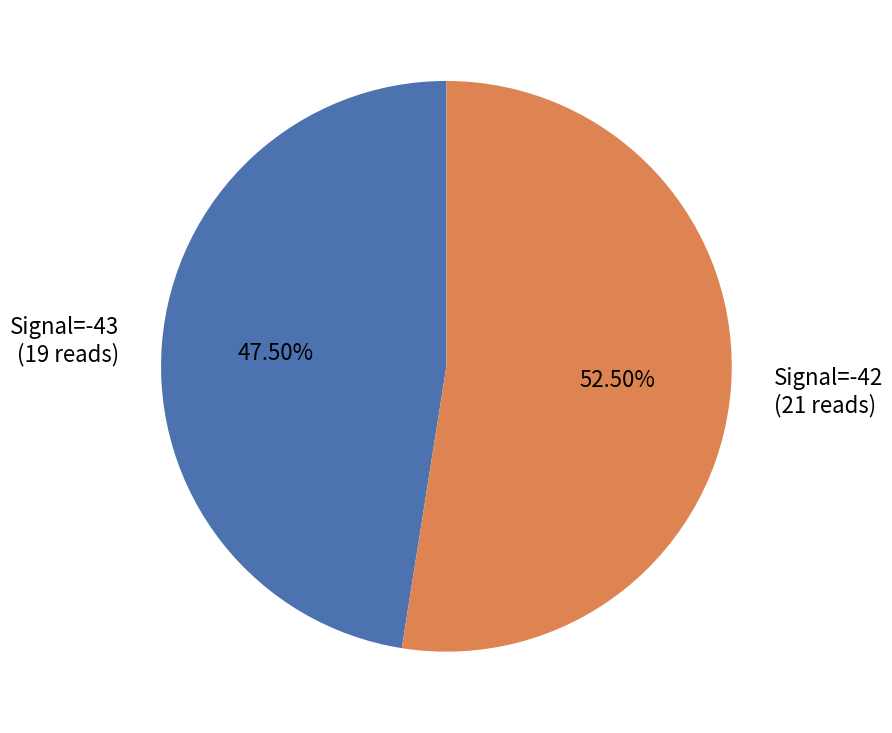

Which has a higher value, Signal=-42 (21 reads) or Signal=-43 (19 reads)?

Signal=-42 (21 reads)